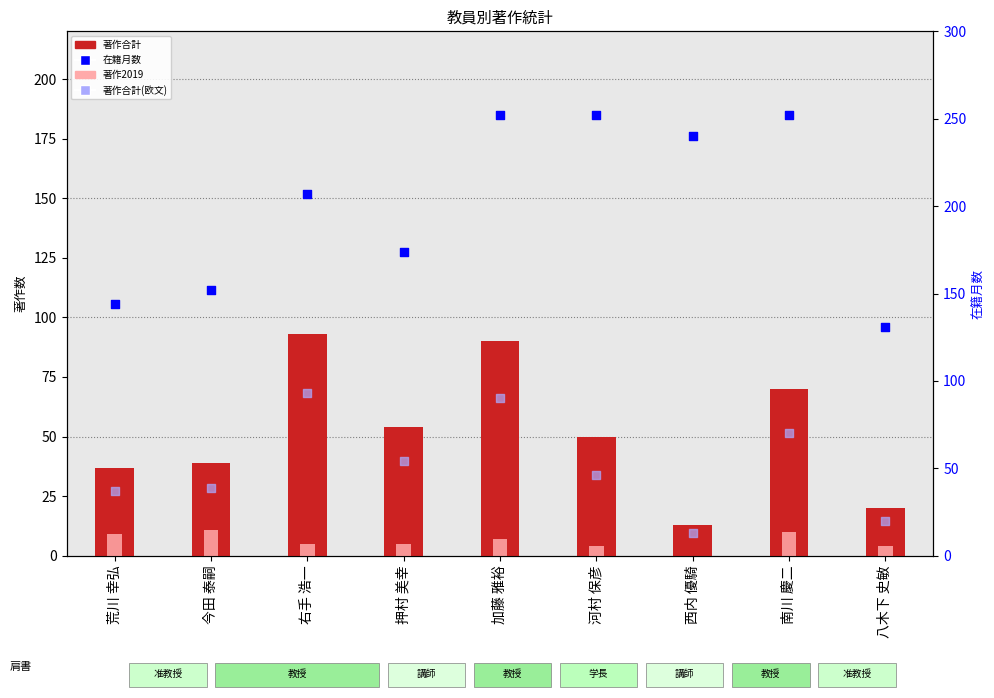

Which series reaches the minimum Y coordinate?

著作2019